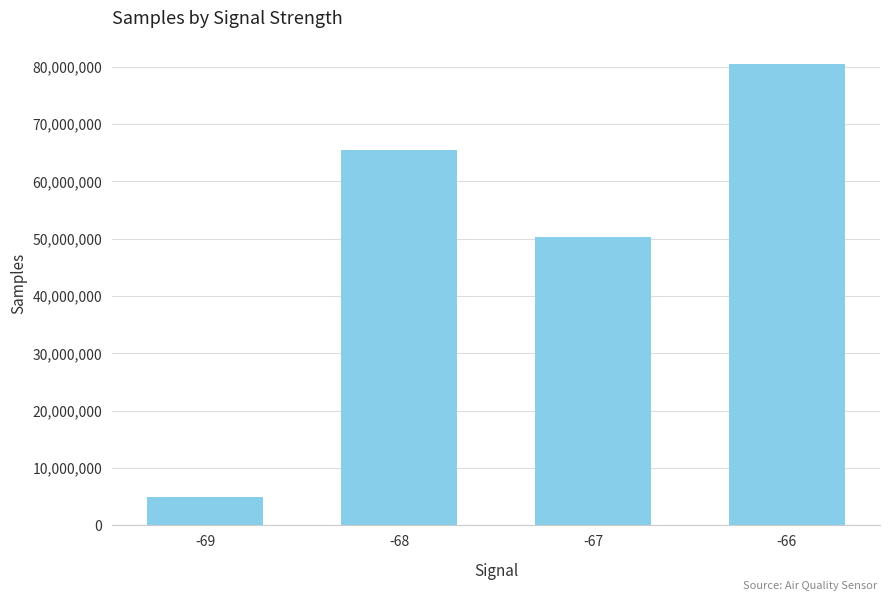

What is the average value?

50329361